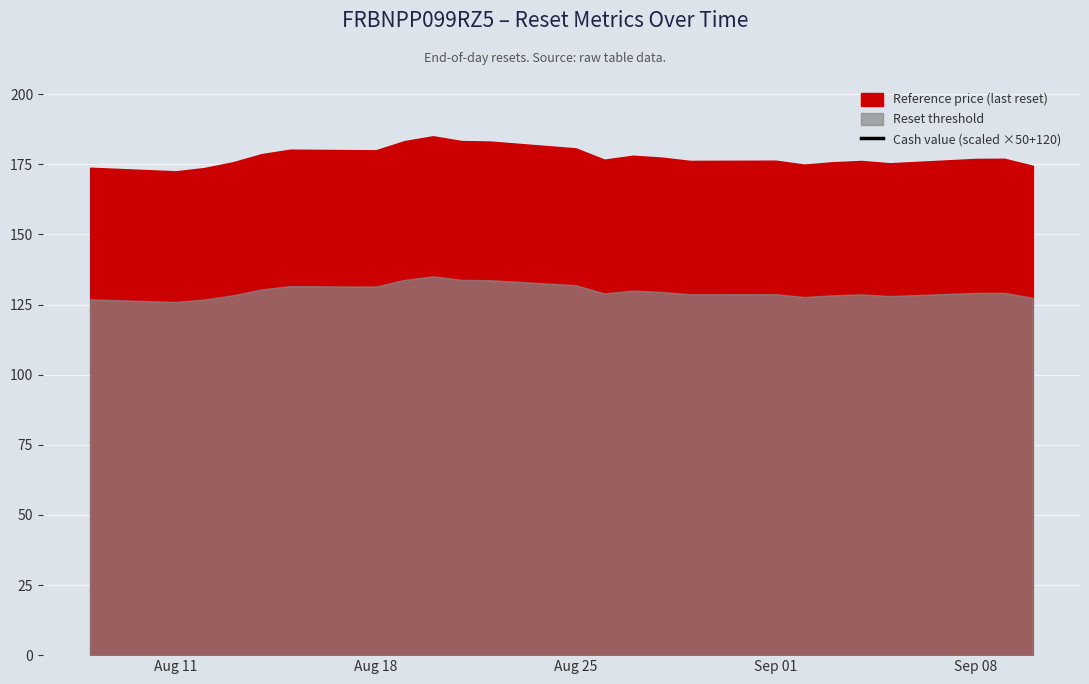

How many points are higher than both their immediate neighbors (excluding endpoints)?

4